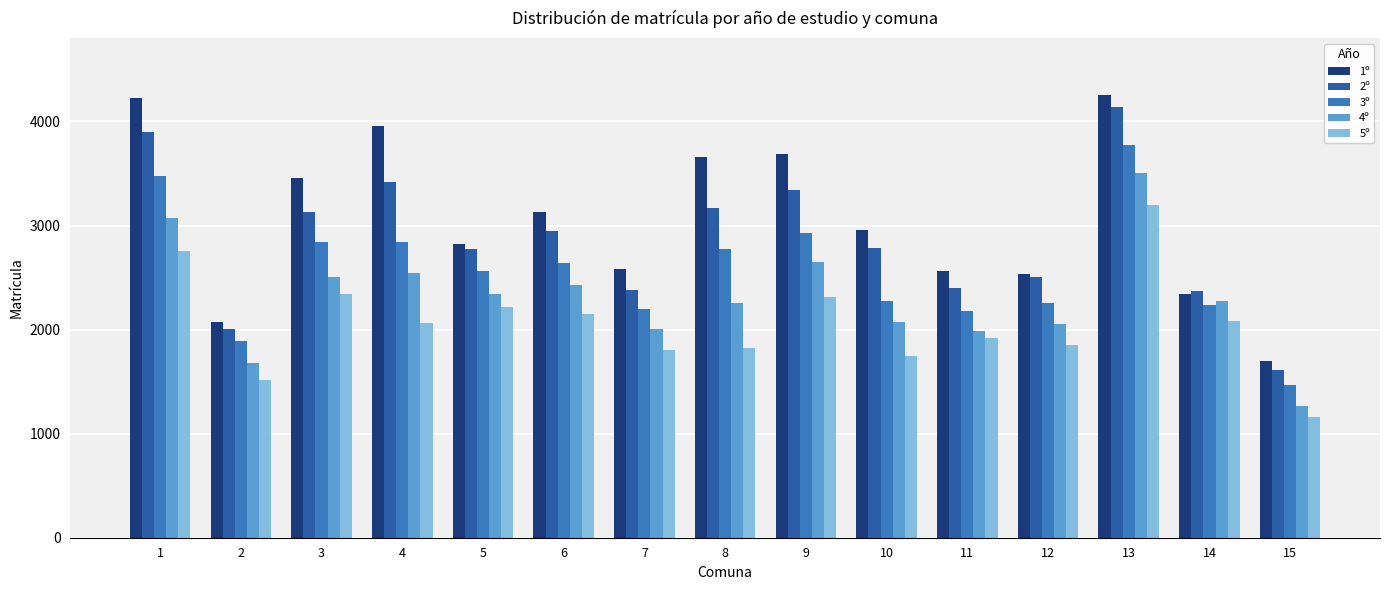

What value does the 1º series have at 4?

3952